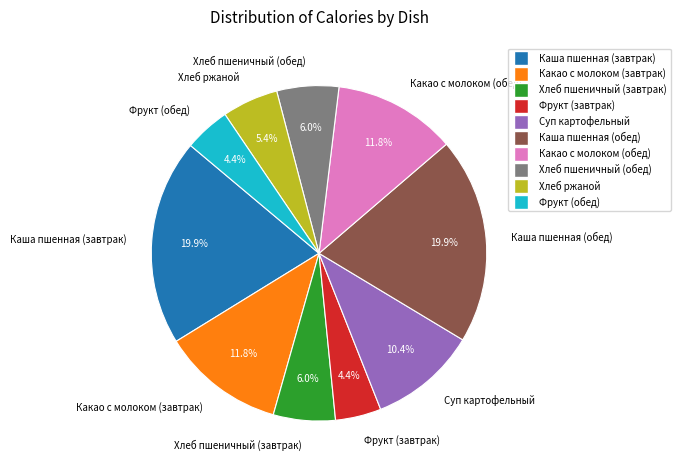

Approximately how many times larger is the value at Фрукт (обед) compared to Хлеб пшеничный (обед)?

0.7